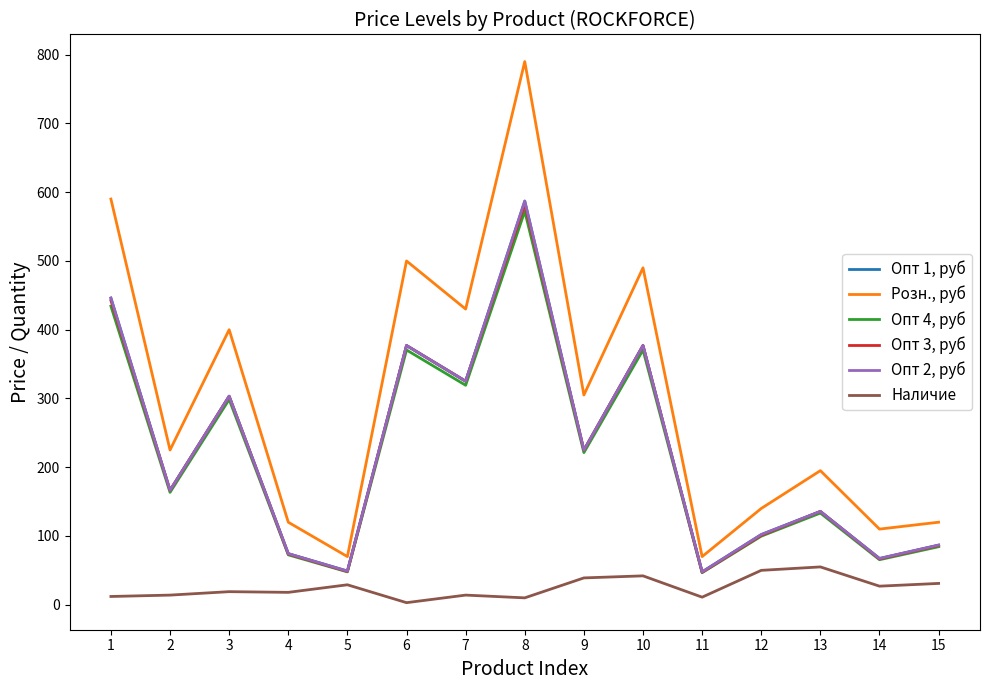

Between 6 and 9, which series saw the biggest shift?

Розн., руб